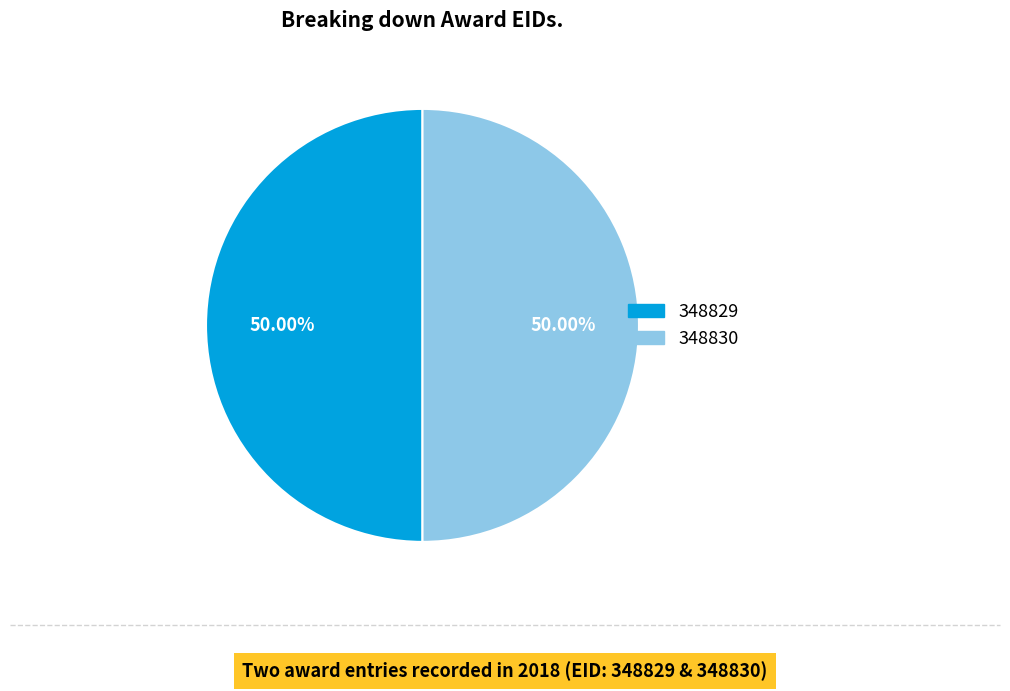

Do 348829 and 348830 together represent more than half of the pie?

Yes